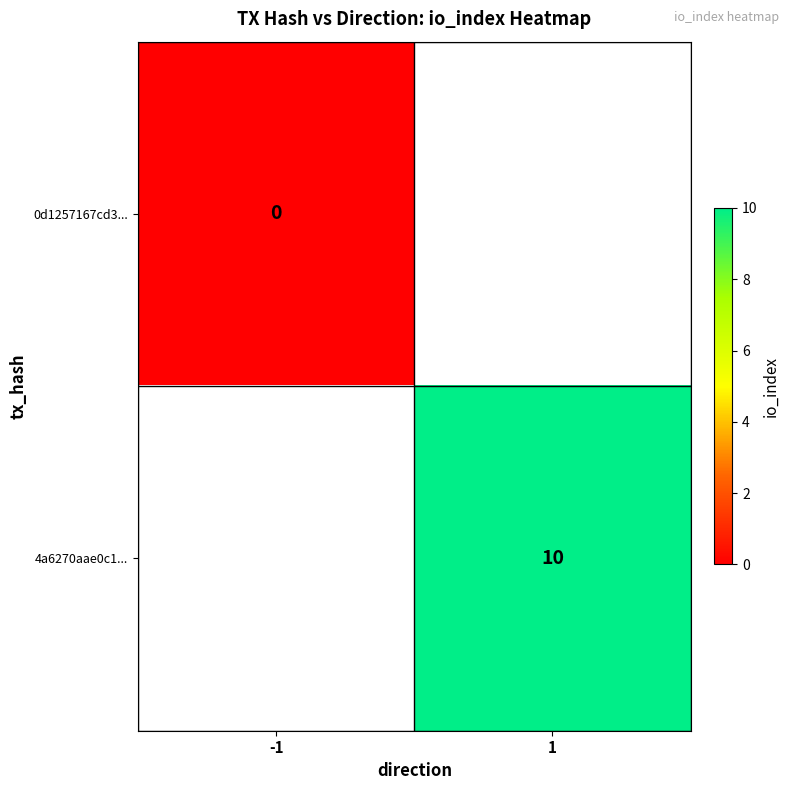

The 4a6270aae0c1... series shows 3 at 1. True or false?

False